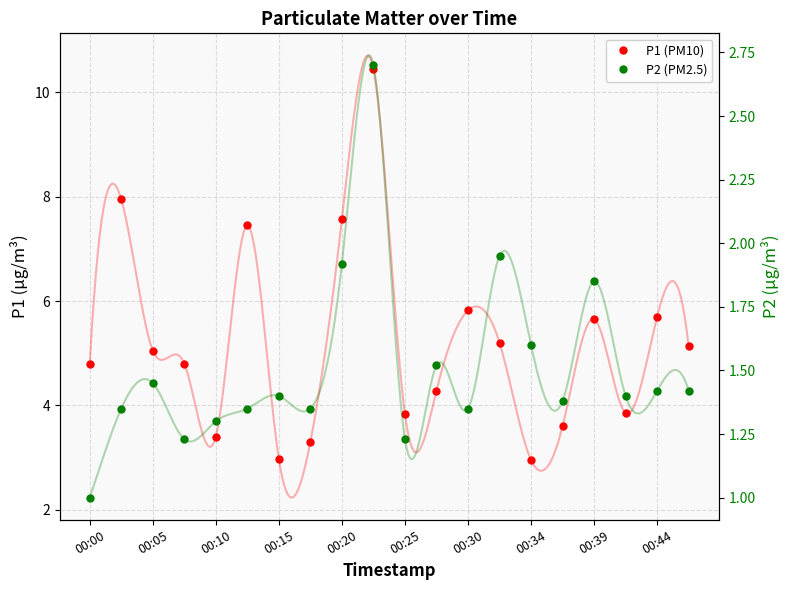

True or false: P2 (PM2.5) and P1 (PM10) intersect in this chart.

False